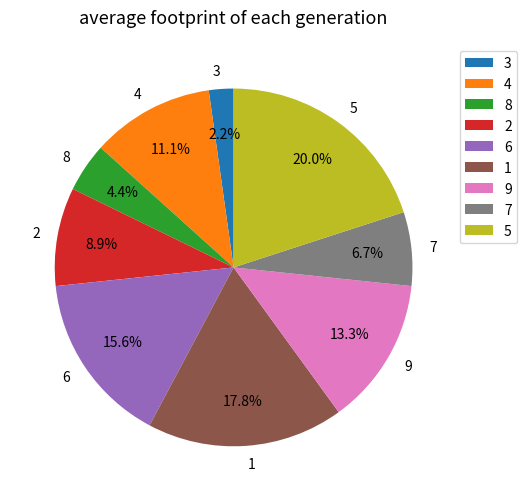

Count the number of slices in the pie.

9